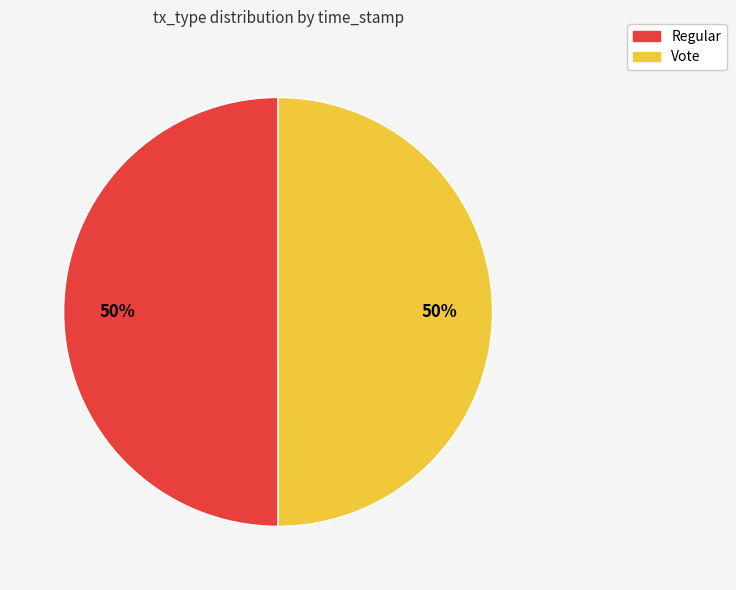

Approximately how many times larger is the value at Vote compared to Regular?

1.0